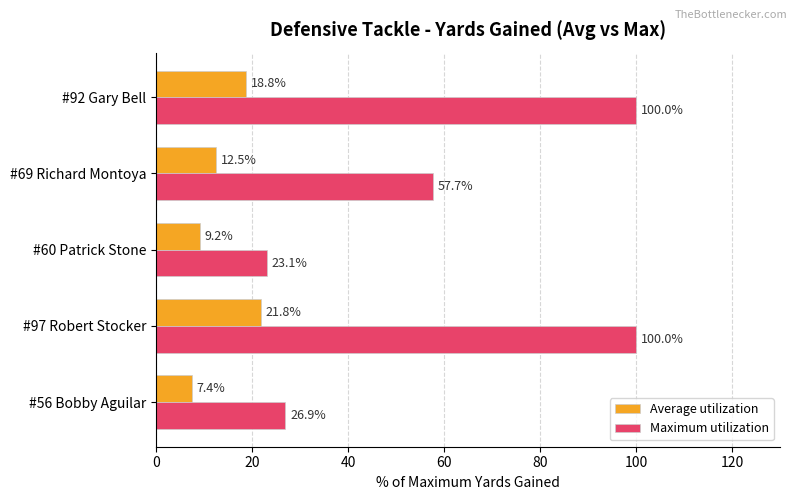

Rank the series by their average value, from highest to lowest.

Maximum utilization, Average utilization